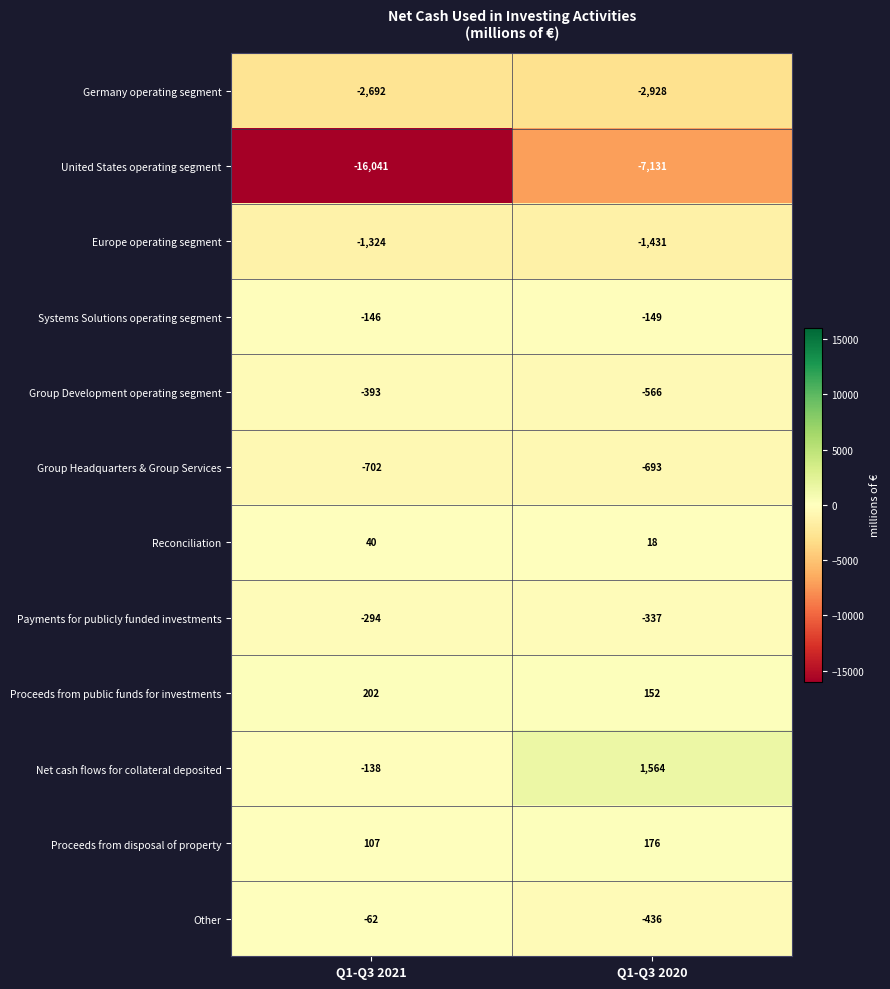

What is the difference between the highest and lowest values at Q1-Q3 2021?

16243